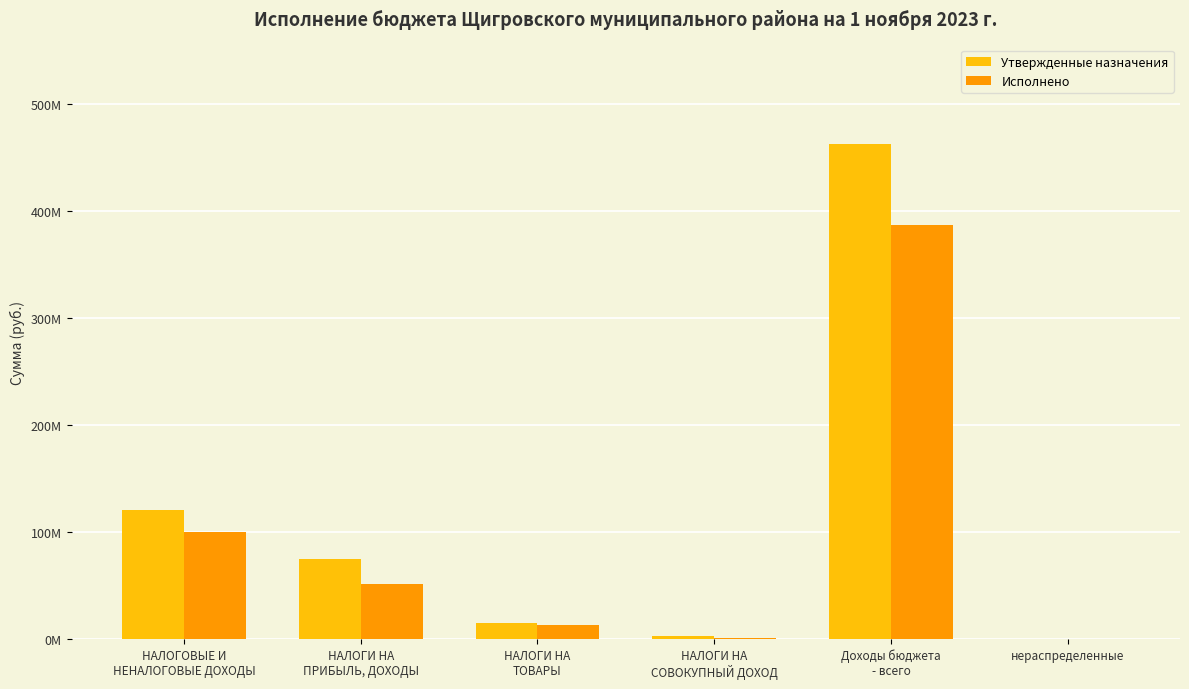

What is the total value across all series at НАЛОГИ НА
ПРИБЫЛЬ, ДОХОДЫ?

125843311.2